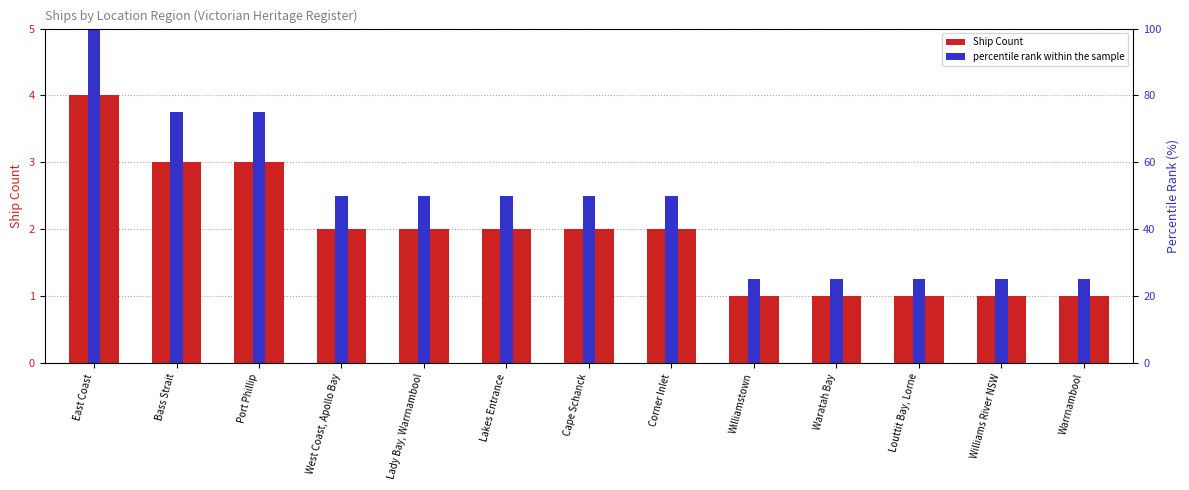

What position from the right is Lady Bay, Warrnambool?

9